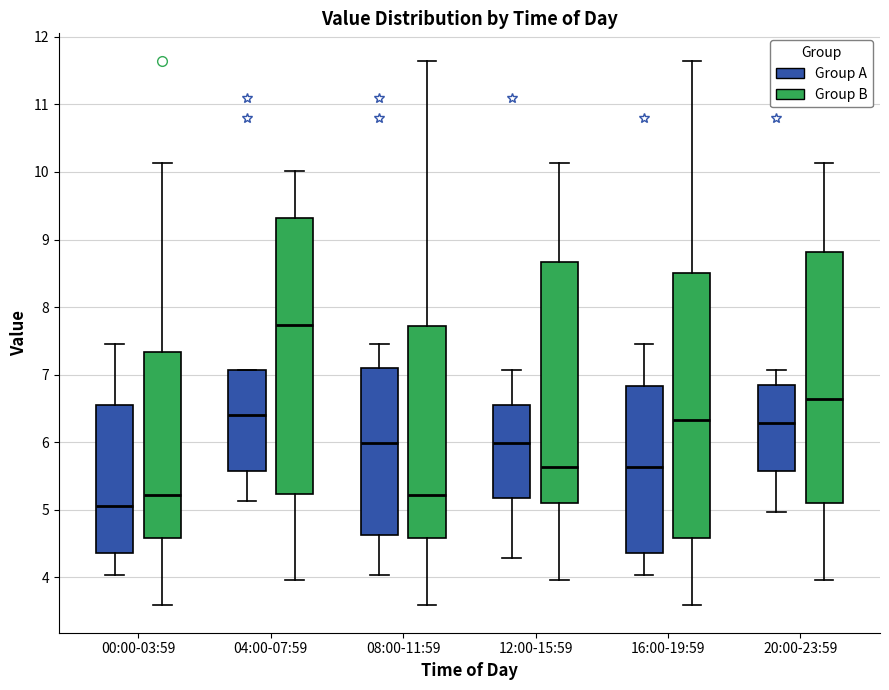

Reading left to right, read every box against the y-axis: the position of its median line, the range the box covers, and the ends of its whiskers. The values are not printed on the chart, so give them approximately, as read against the axis.

00:00-03:59 (Group A): median 5.1, box 4.4 to 6.6, whiskers 4.0 to 7.5
00:00-03:59 (Group B): median 5.2, box 4.6 to 7.3, whiskers 3.6 to 10.1
04:00-07:59 (Group A): median 6.4, box 5.6 to 7.1, whiskers 5.1 to 7.1
04:00-07:59 (Group B): median 7.7, box 5.2 to 9.3, whiskers 4.0 to 10.0
08:00-11:59 (Group A): median 6.0, box 4.6 to 7.1, whiskers 4.0 to 7.5
08:00-11:59 (Group B): median 5.2, box 4.6 to 7.7, whiskers 3.6 to 11.7
12:00-15:59 (Group A): median 6.0, box 5.2 to 6.6, whiskers 4.3 to 7.1
12:00-15:59 (Group B): median 5.6, box 5.1 to 8.7, whiskers 4.0 to 10.1
16:00-19:59 (Group A): median 5.6, box 4.4 to 6.8, whiskers 4.0 to 7.5
16:00-19:59 (Group B): median 6.3, box 4.6 to 8.5, whiskers 3.6 to 11.7
20:00-23:59 (Group A): median 6.3, box 5.6 to 6.9, whiskers 5.0 to 7.1
20:00-23:59 (Group B): median 6.6, box 5.1 to 8.8, whiskers 4.0 to 10.1